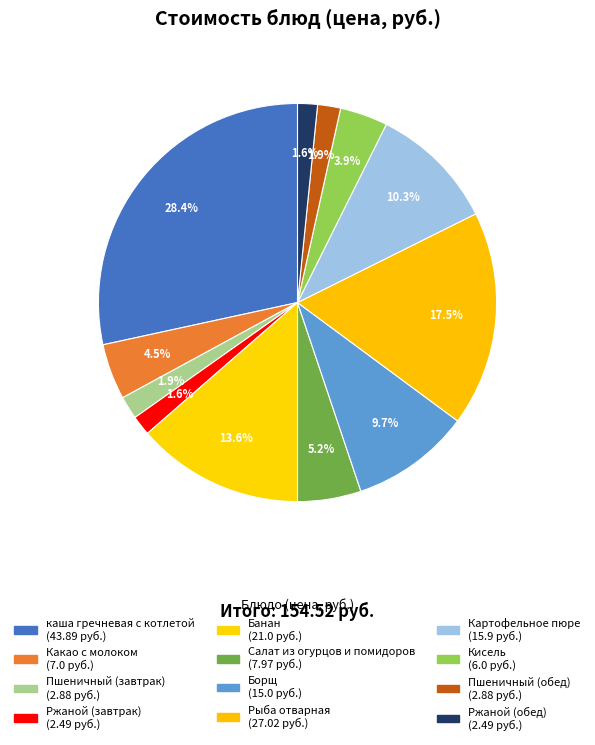

Combined, what portion of the pie is Кисель and Салат из огурцов и помидоров?

9.0%